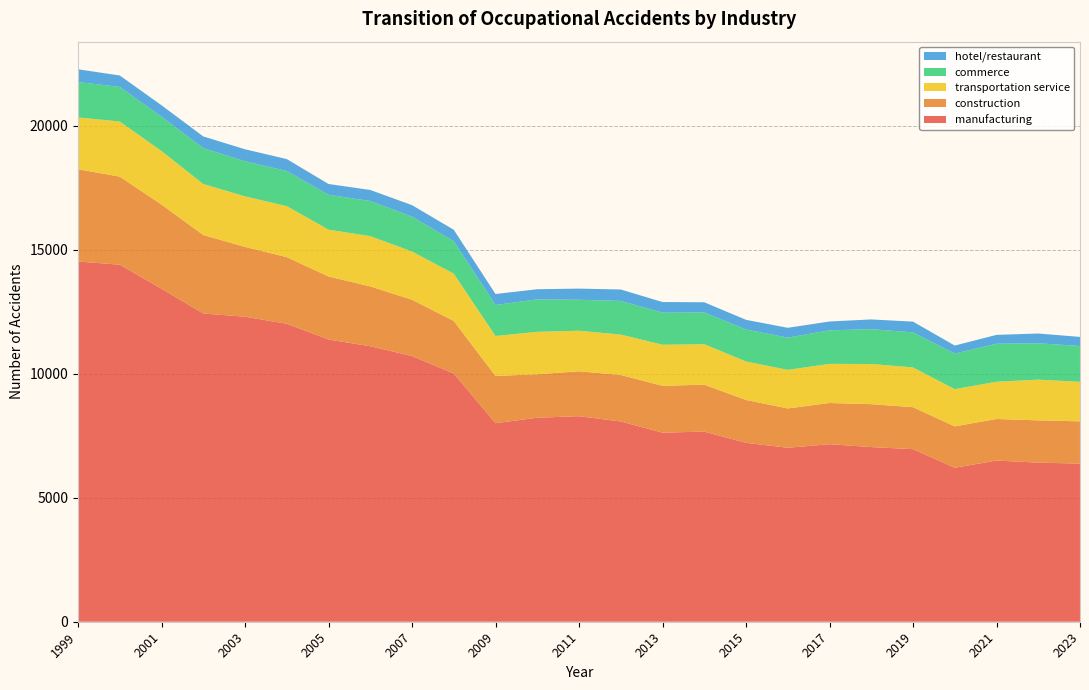

Reading left to right, transcribe all the data shown in this chart.

manufacturing: 14529	14399	13429	12432	12301	12017	11383	11110	10716	10011	8007	8228	8290	8077	7626	7668	7214	7017	7159	7044	6959	6209	6501	6416	6377
construction: 3720	3552	3394	3164	2816	2687	2541	2414	2271	2119	1906	1752	1811	1873	1889	1892	1731	1585	1663	1731	1693	1669	1676	1706	1704
transportation service: 2089	2223	2160	2057	2038	2057	1888	2027	1944	1908	1611	1712	1635	1631	1656	1634	1550	1556	1577	1620	1605	1501	1502	1641	1595
commerce: 1429	1395	1387	1446	1416	1417	1407	1418	1405	1309	1250	1309	1248	1357	1293	1278	1292	1300	1352	1405	1413	1435	1533	1467	1445
hotel/restaurant: 513	461	459	473	483	481	435	444	465	461	443	409	451	461	430	412	389	396	358	392	433	324	357	394	366